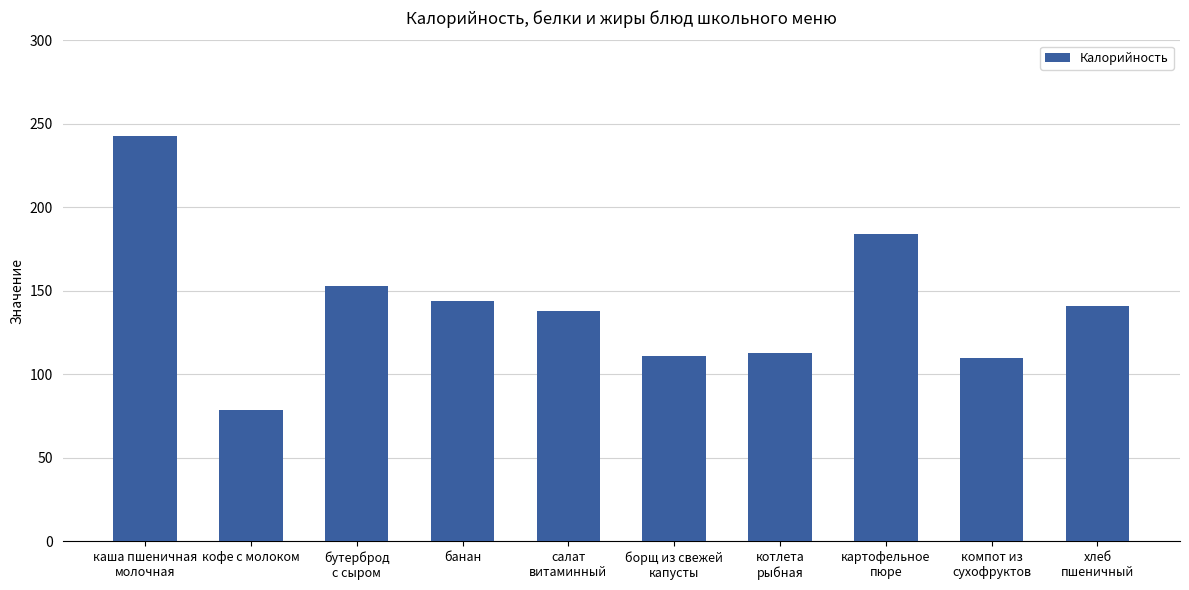

Where is the data nearest to the value 161?

бутерброд
с сыром